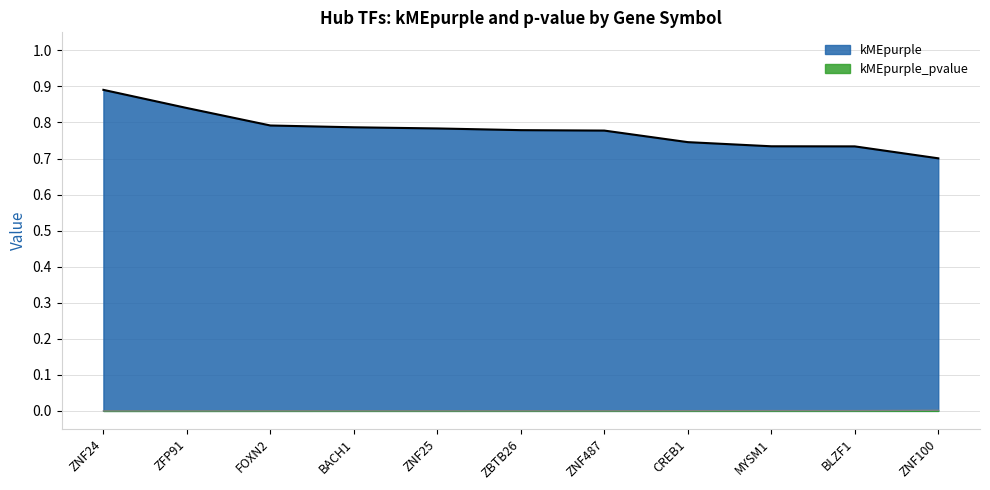

What is the average value of the kMEpurple series?

0.8